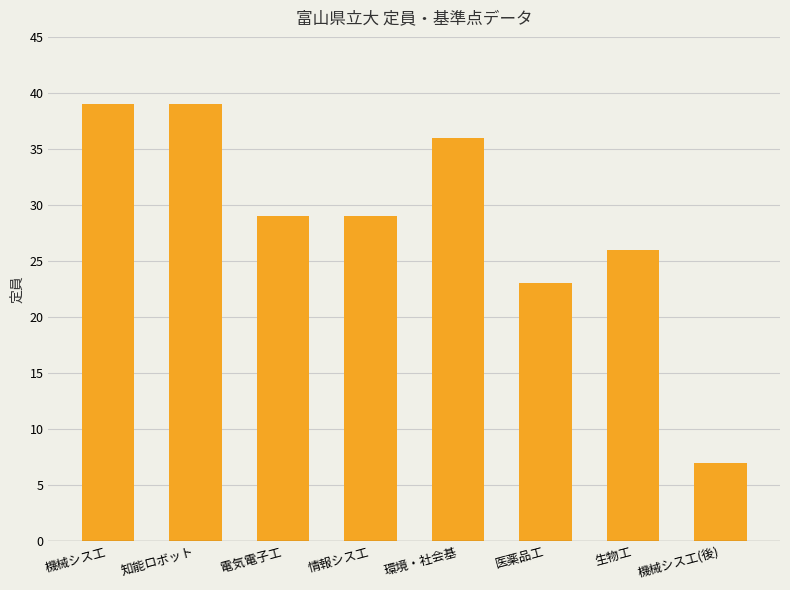

Reading left to right, transcribe all the data shown in this chart.

39	39	29	29	36	23	26	7